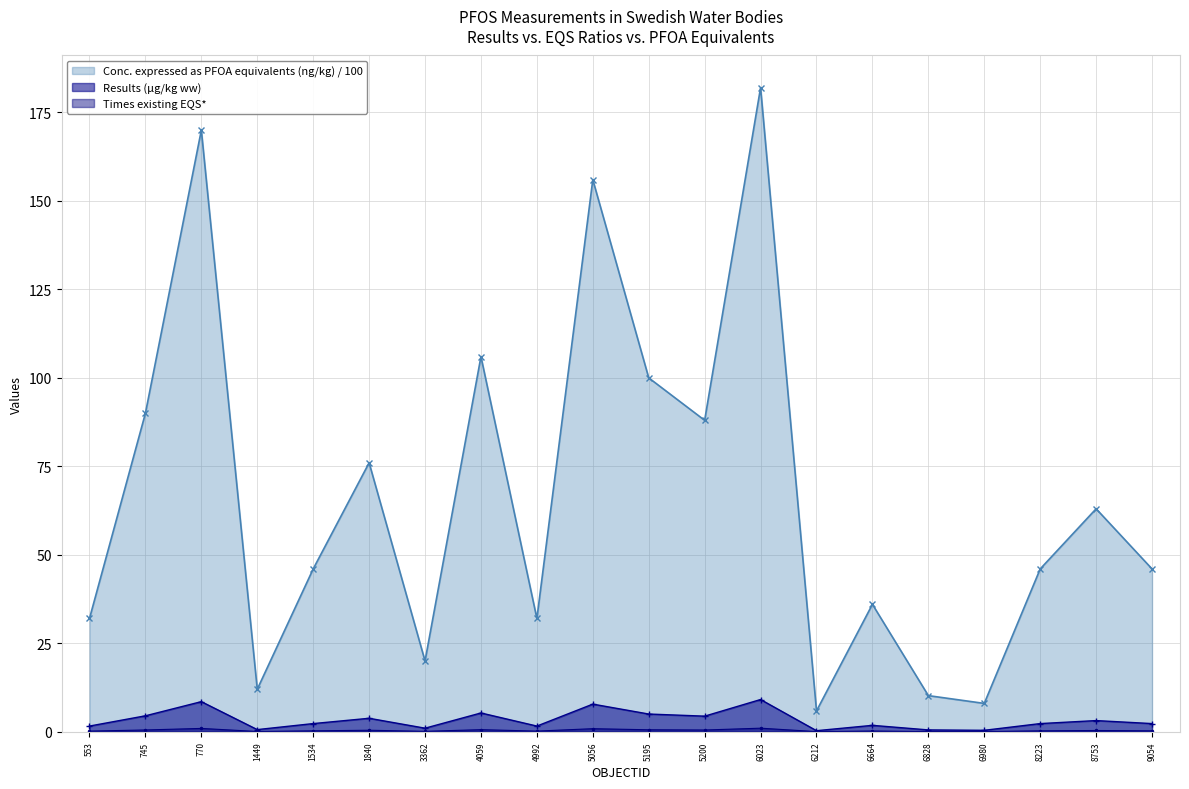

True or false: Times existing EQS* and Conc. expressed as PFOA equivalents (ng/kg)* cross at least once.

False